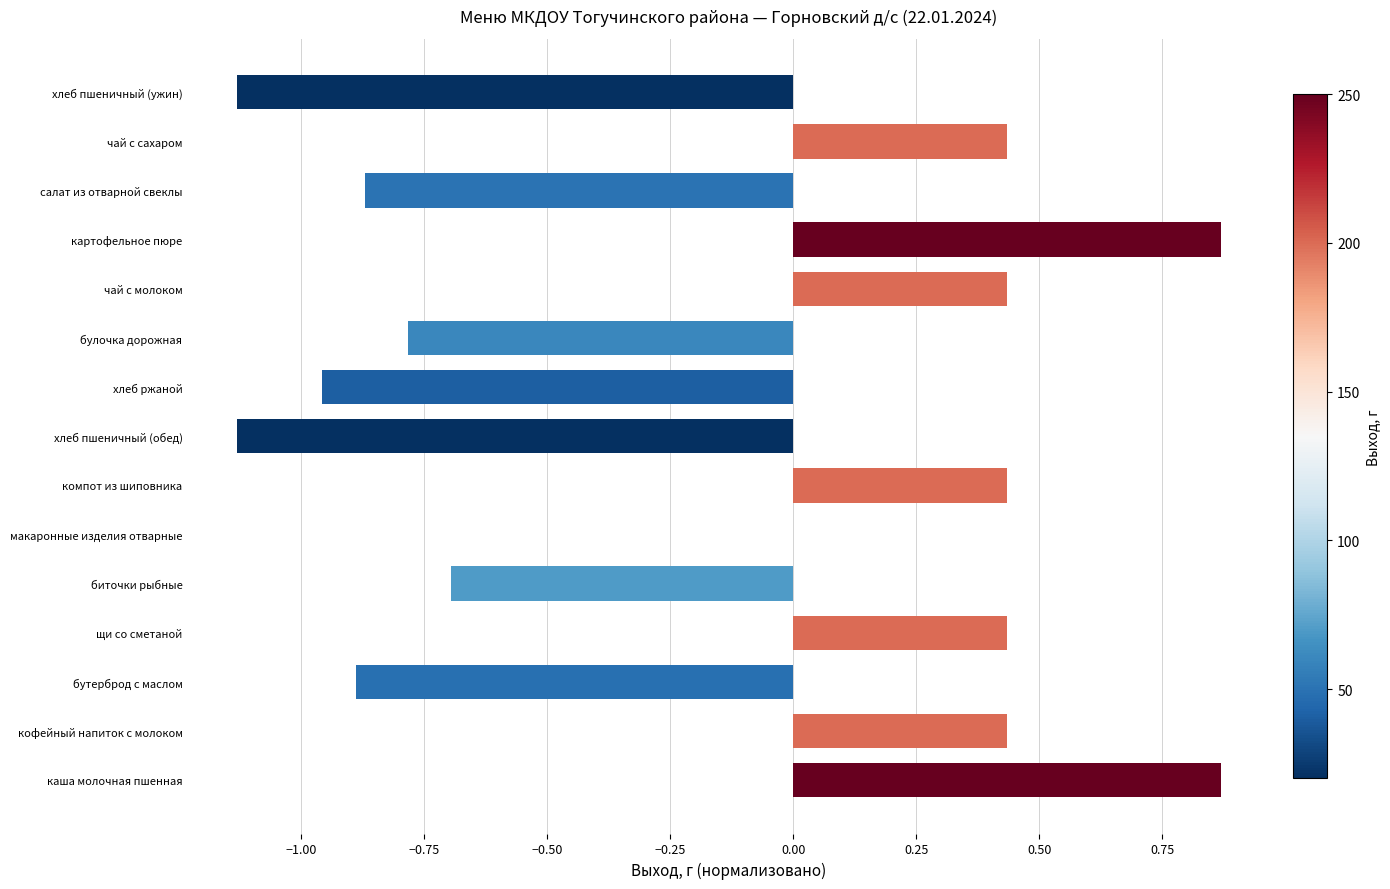

What is the change in value from биточки рыбные to хлеб пшеничный (ужин)?

-0.4